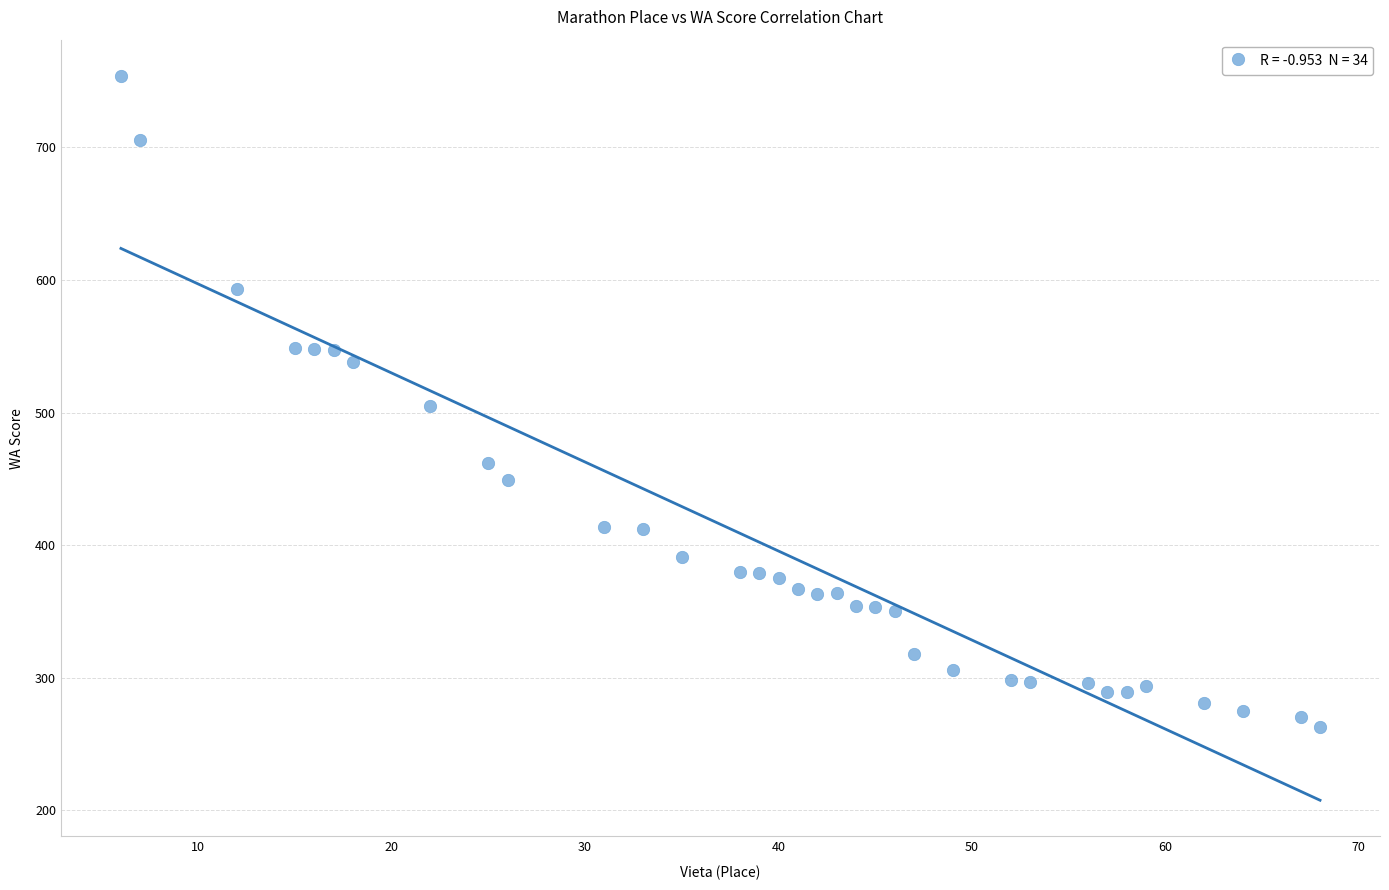

What is the range of Y values (max minus min)?

491